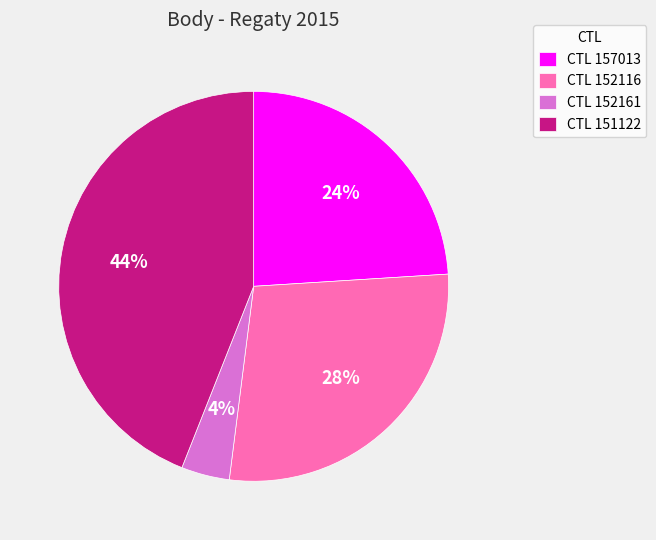

Is there any slice that represents more than half of the pie?

No